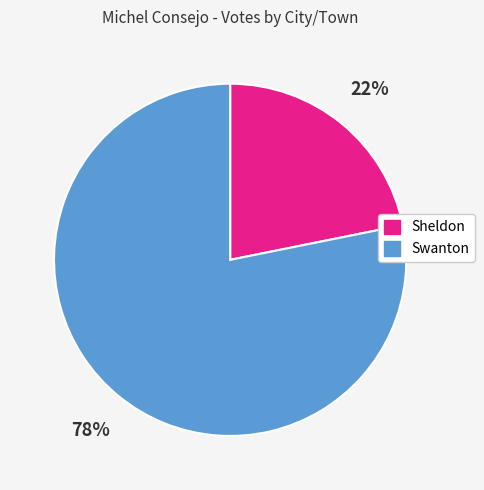

Approximately how many times larger is the value at Sheldon compared to Swanton?

0.3